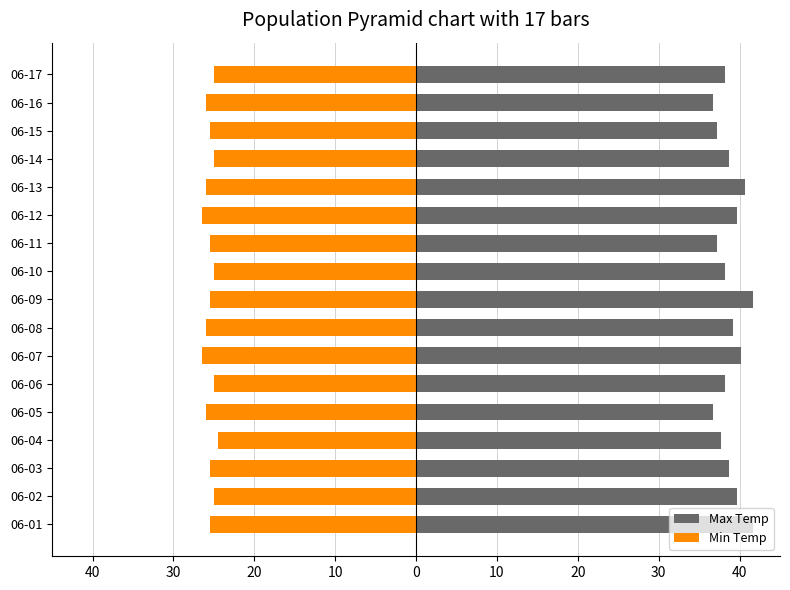

Between 06-02 and 06-07, which series saw the biggest shift?

Min Temp